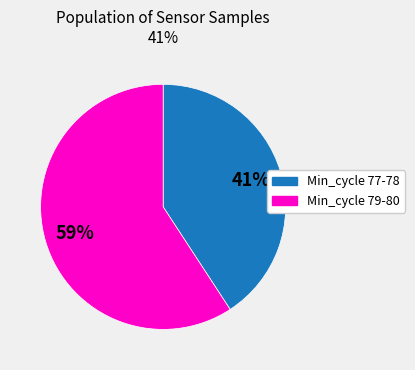

Does any single category account for the majority?

Yes